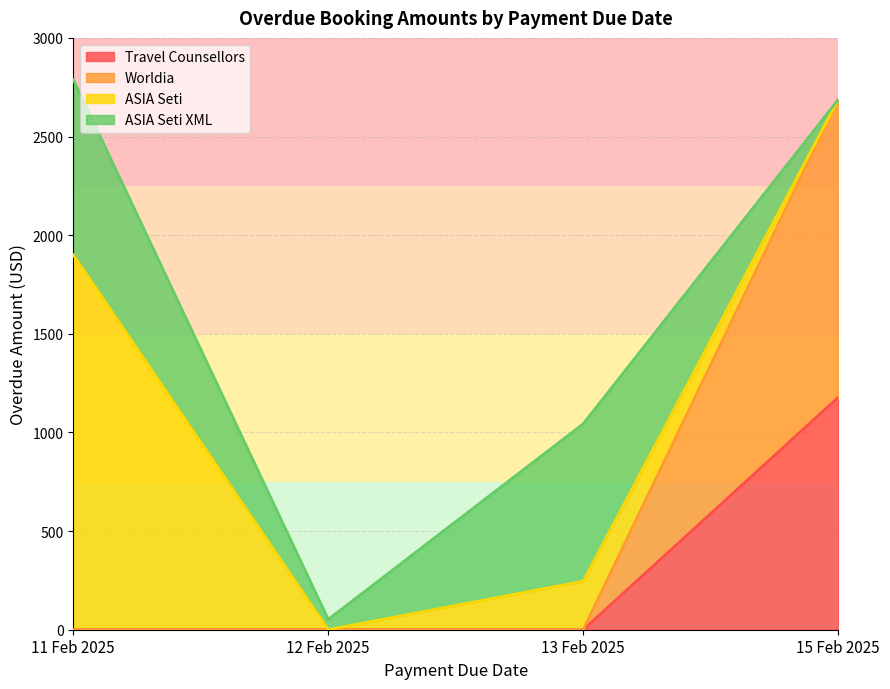

What is the total value across all series at 13 Feb 2025?

1043.7